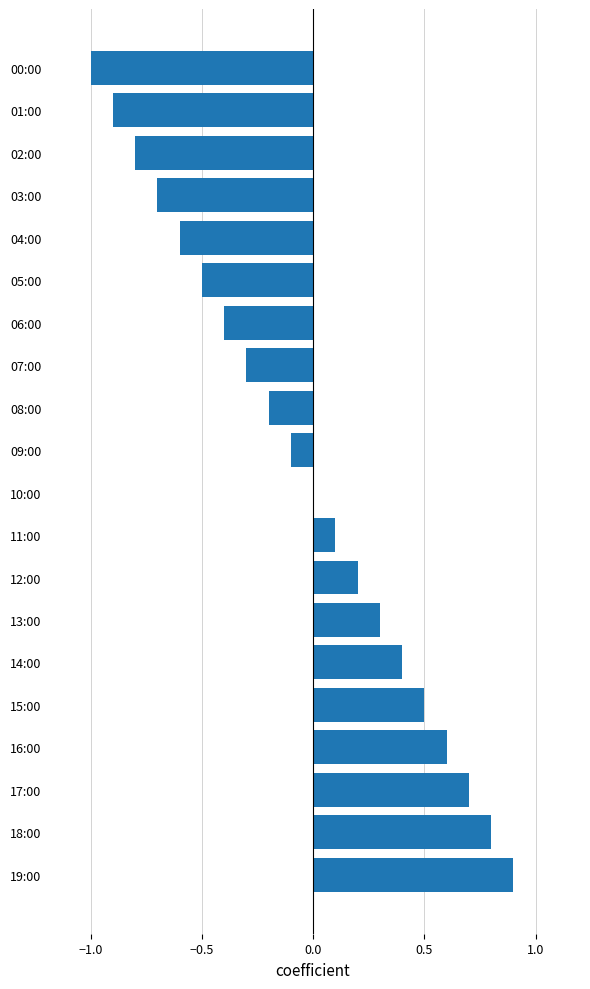

What is the greatest value displayed?

0.9